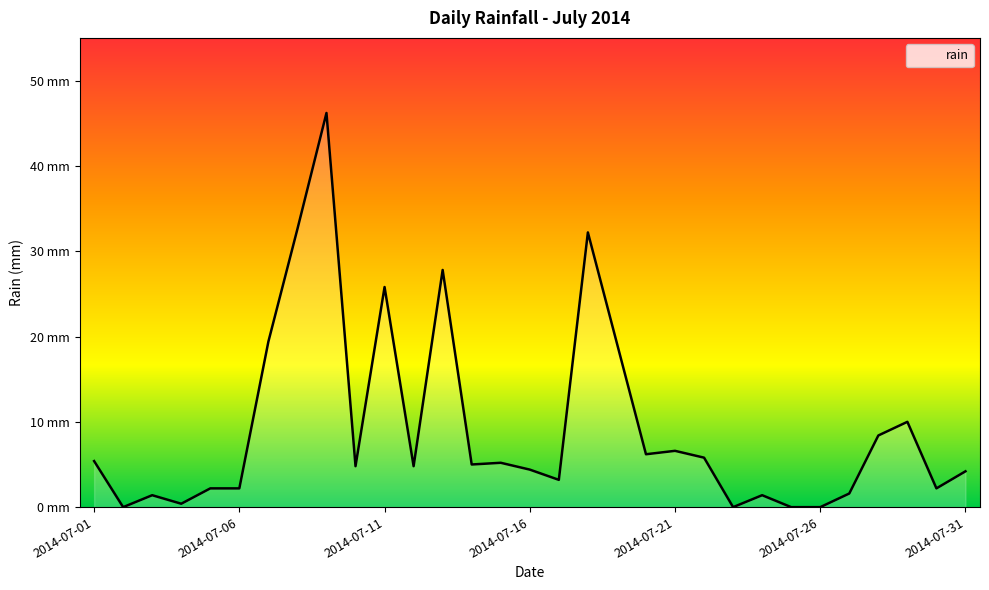

Is this an area chart (filled region under the line)?

Yes